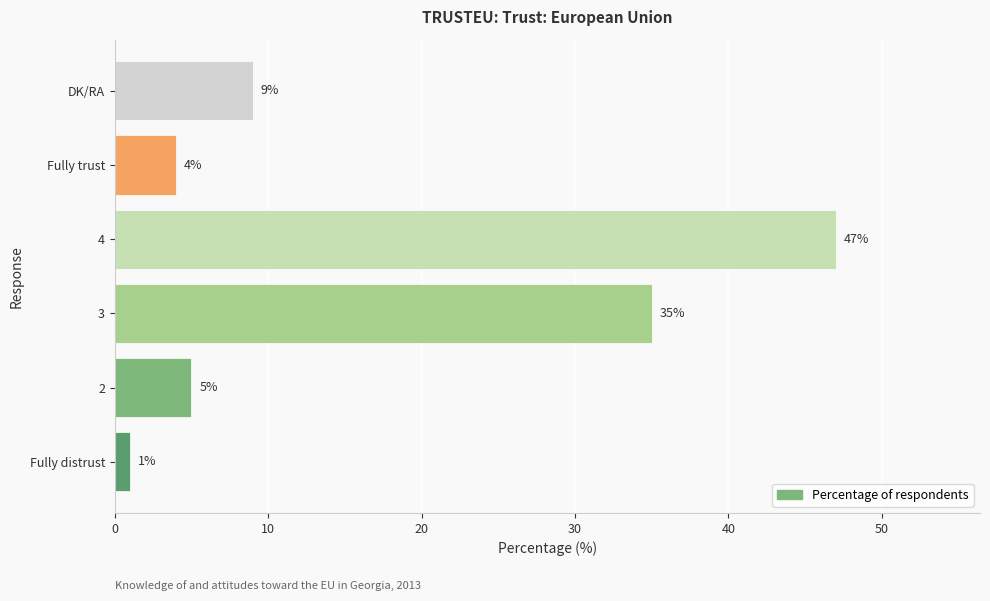

Rank the categories by value from highest to lowest.

4, 3, DK/RA, 2, Fully trust, Fully distrust